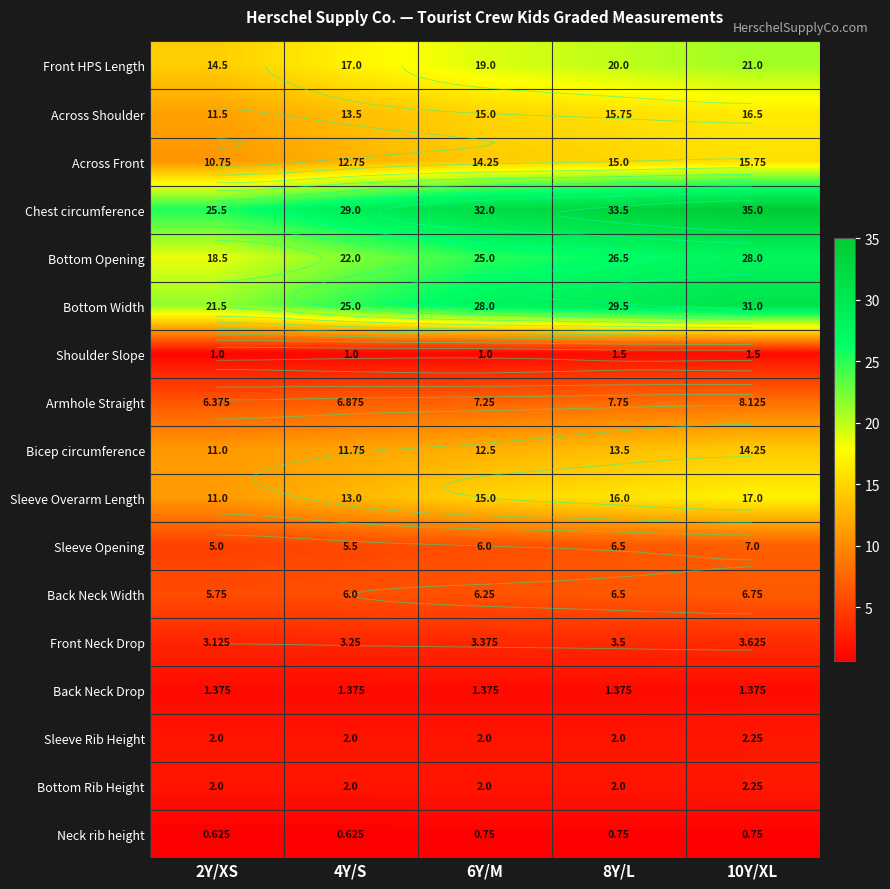

Rank the series by their maximum value, from lowest to highest.

Neck rib height, Back Neck Drop, Shoulder Slope, Sleeve Rib Height, Bottom Rib Height, Front Neck Drop, Back Neck Width, Sleeve Opening, Armhole Straight, Bicep circumference, Across Front, Across Shoulder, Sleeve Overarm Length, Front HPS Length, Bottom Opening, Bottom Width, Chest circumference